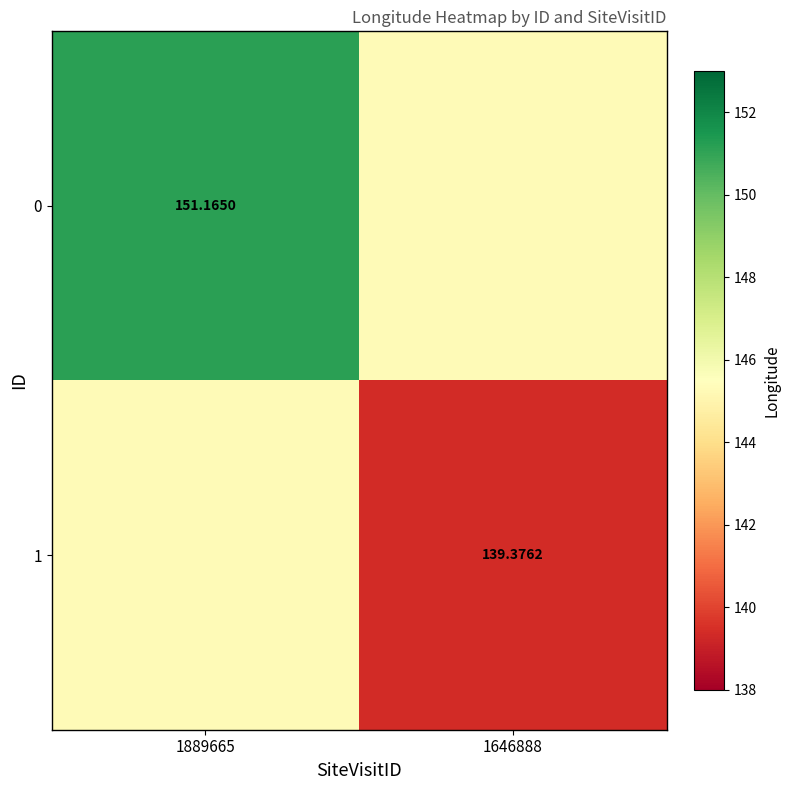

Is the value of 0 at 1889665 greater than the value of 1 at 1646888?

Yes